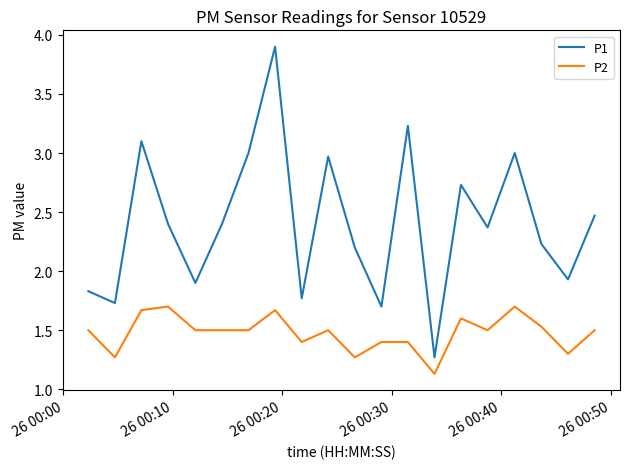

What is the highest value of the P2 series?

1.7